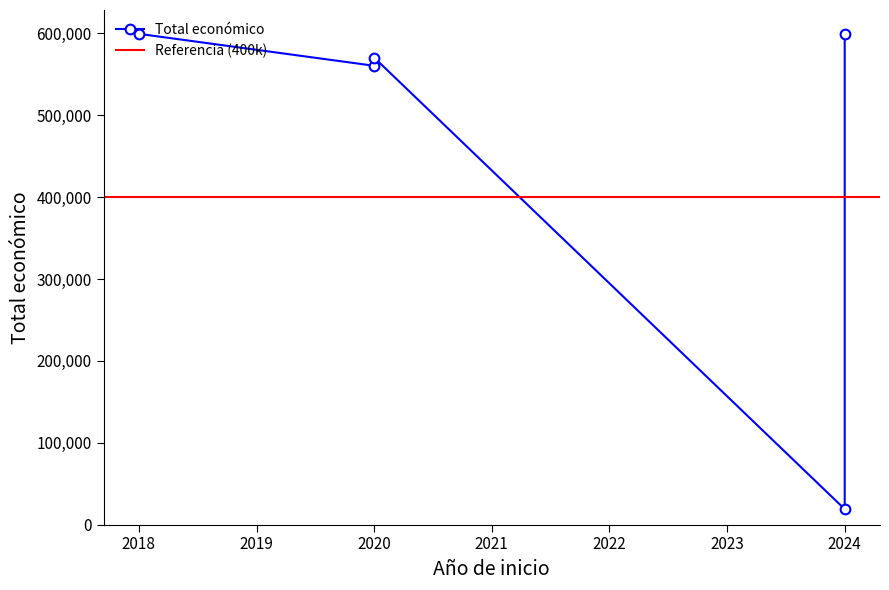

How many lines are shown in the chart?

1